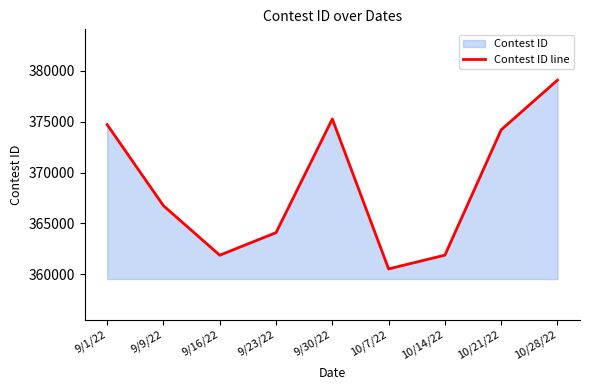

At which label is the value closest to 369802?

9/9/22